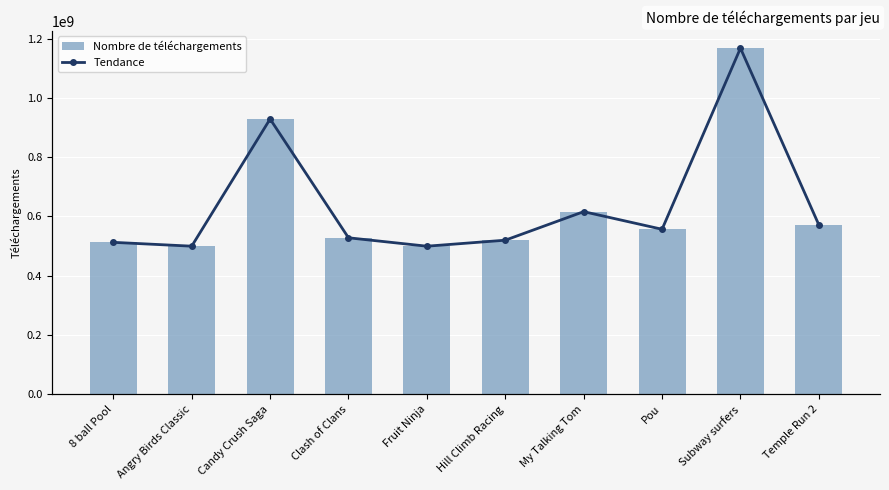

What are all the series names shown in the legend?

Nombre de téléchargements, Tendance